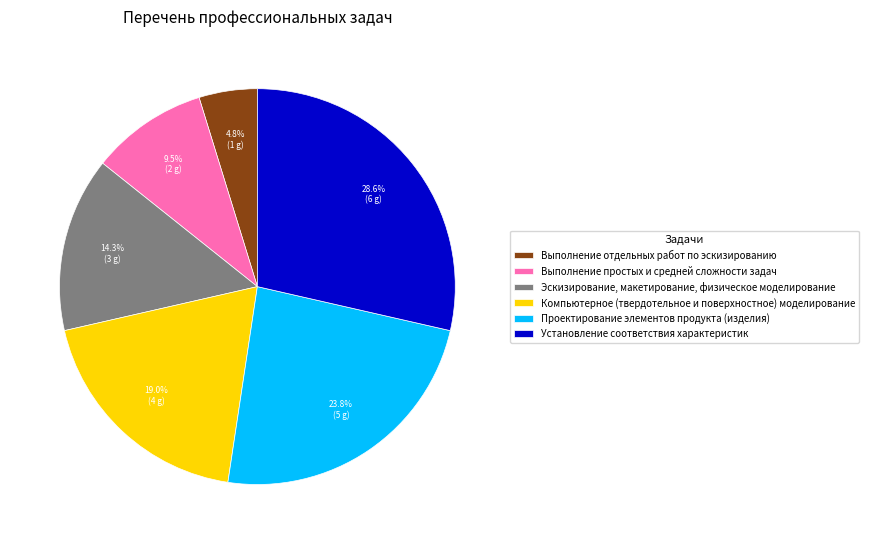

Is Установление соответствия характеристик the majority of the pie?

No